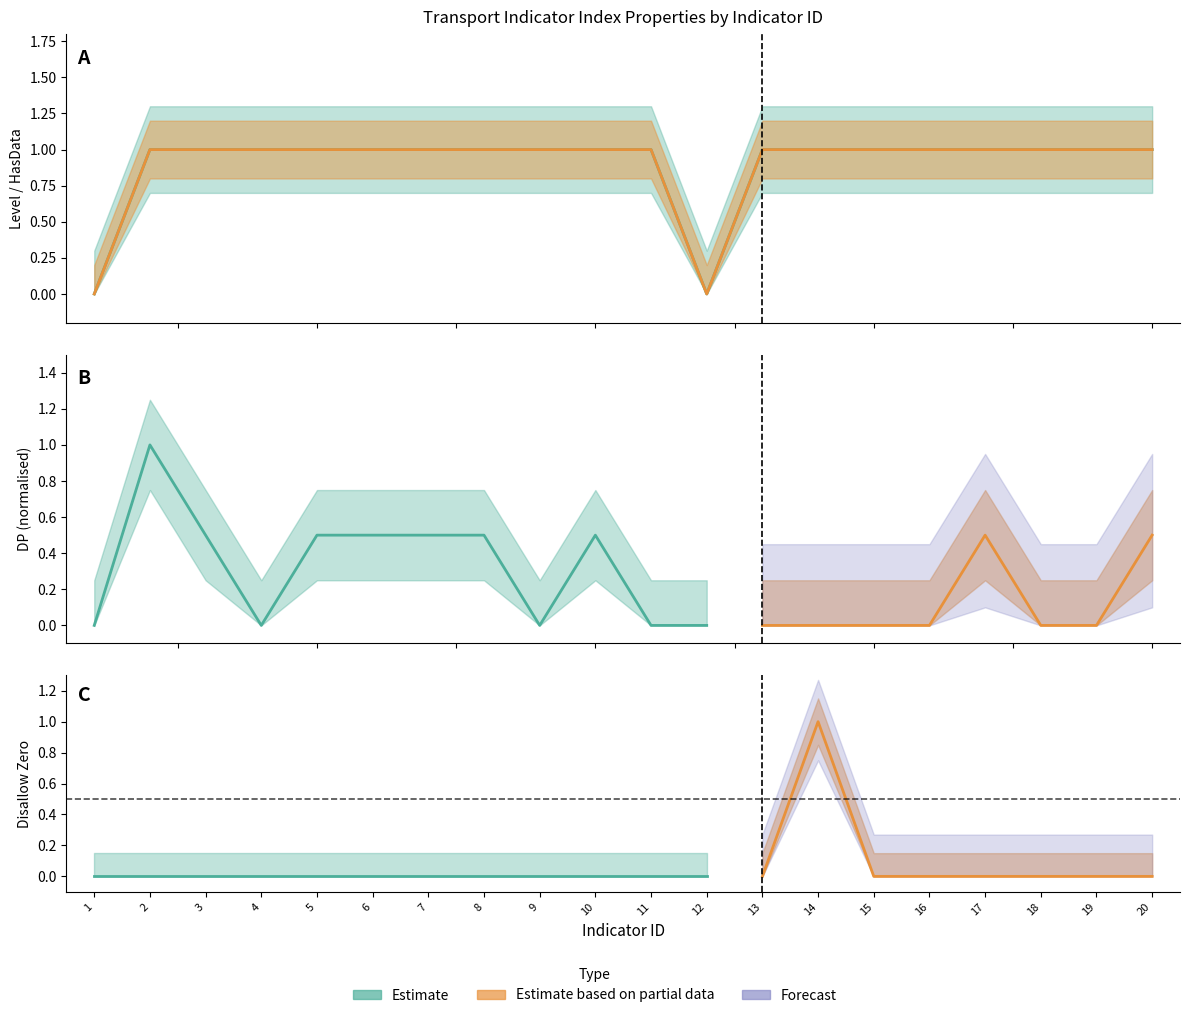

True or false: Level and HasData intersect in this chart.

False